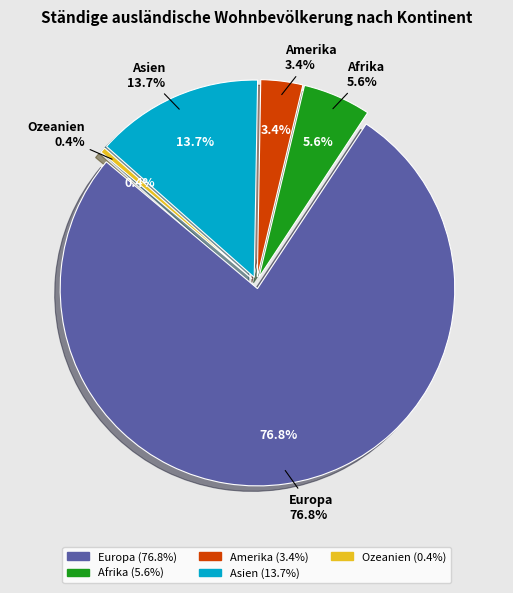

To the nearest percent, what percentage of the pie is Asien?

14%